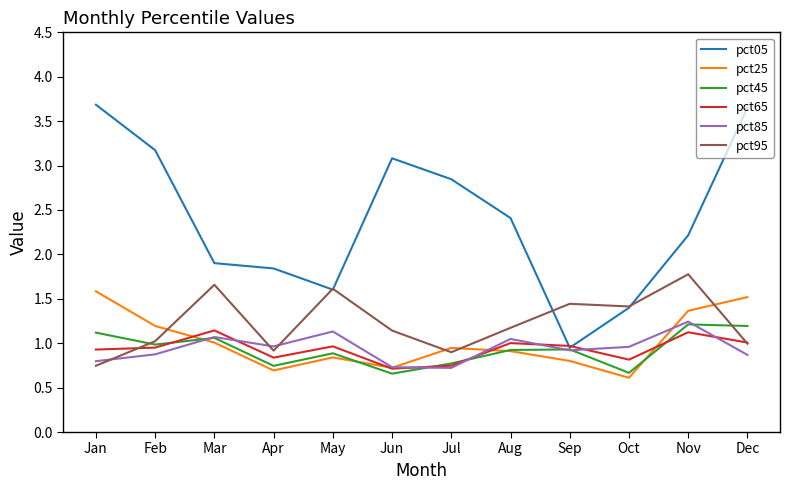

Where is the first local maximum for pct65?

Mar